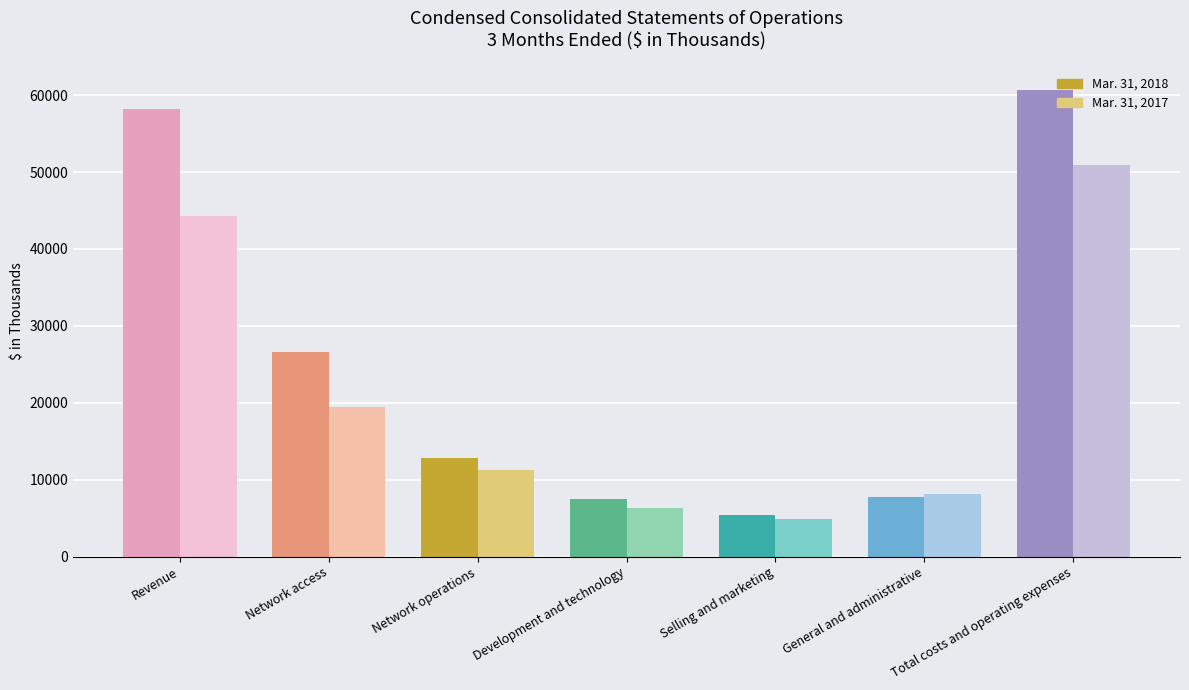

How many data points in Mar. 31, 2017 are less than 11263?

3